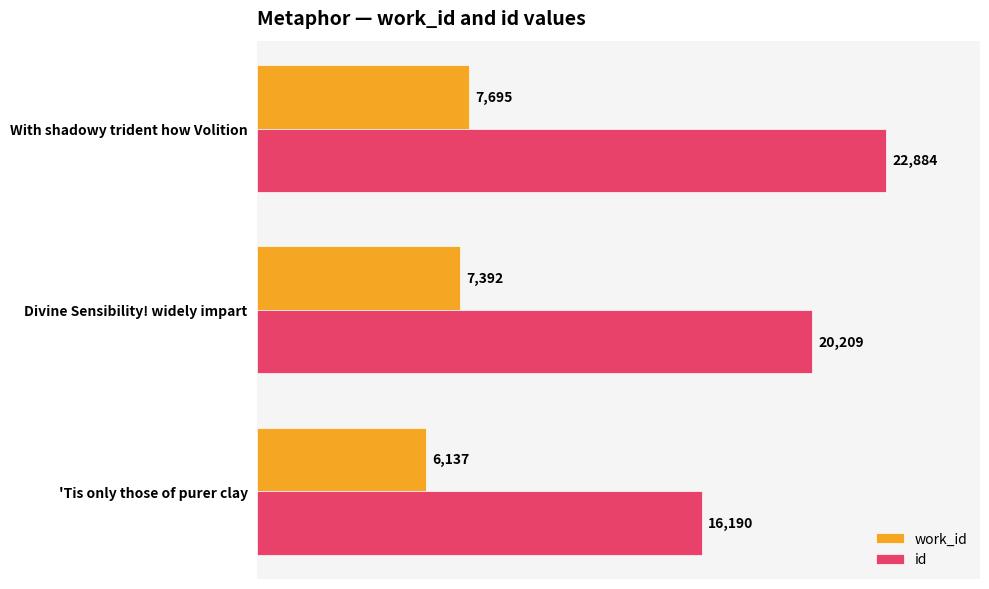

What is the minimum value shown in the chart?

6137